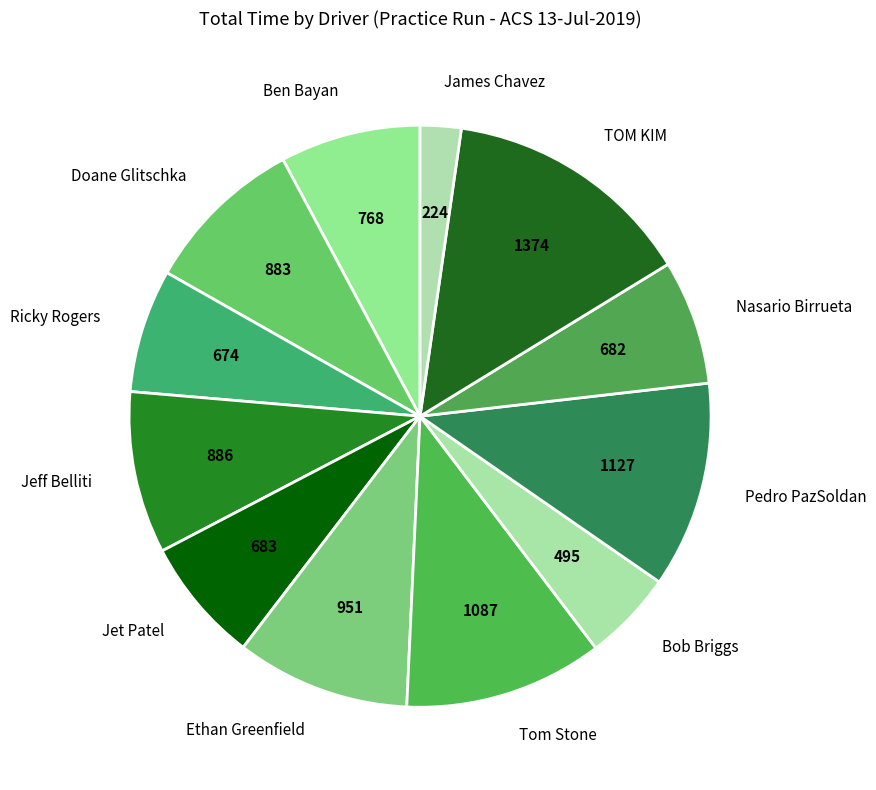

How many slices are in this pie chart?

12